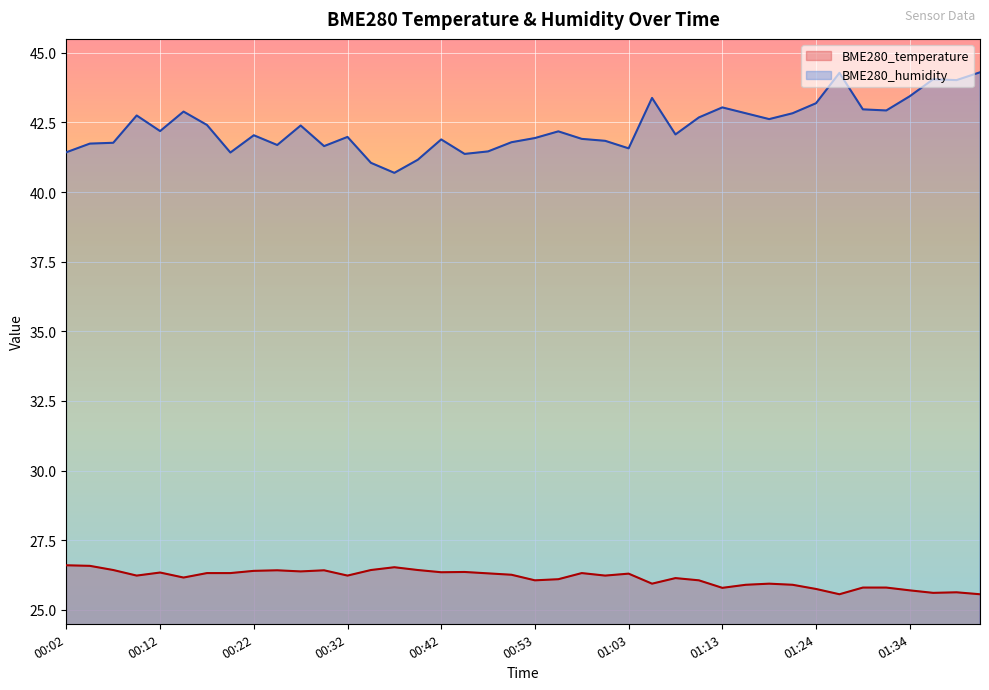

How many values in the BME280_humidity series are below 42?

18